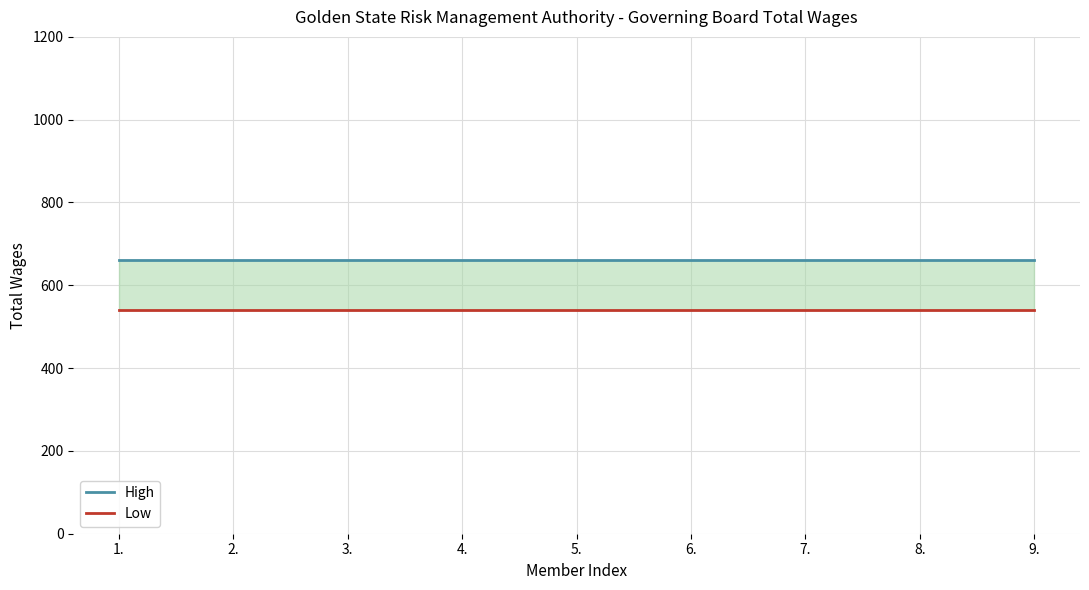

Reading left to right, list all the values displayed in this chart.

High: 660	660	660	660	660	660	660	660	660
Low: 540	540	540	540	540	540	540	540	540